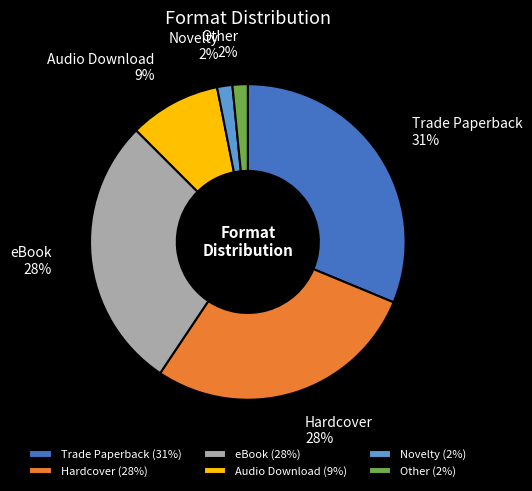

Which has a higher value, eBook or Novelty?

eBook